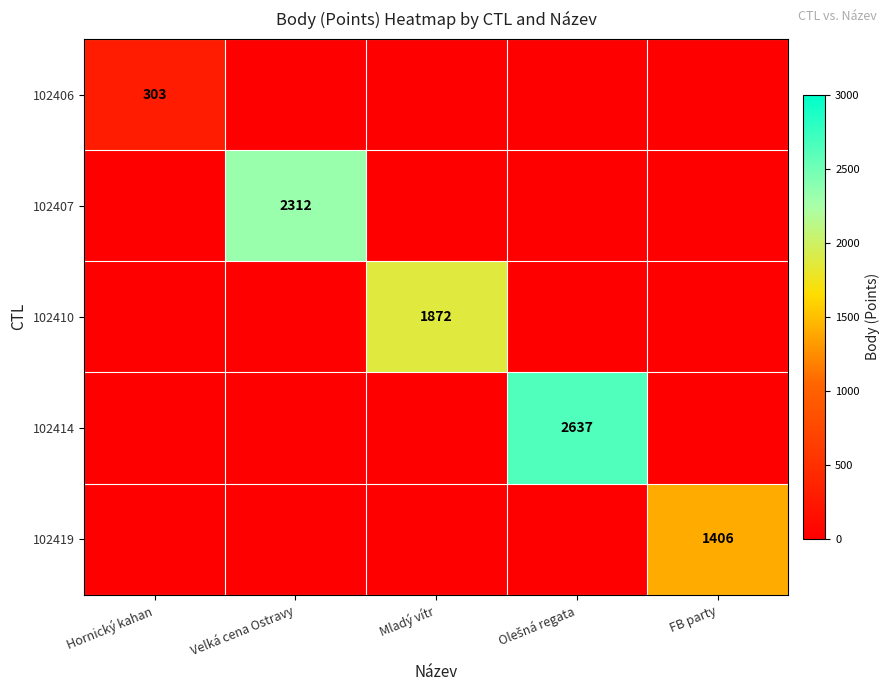

Which series has the largest total across all categories?

102414